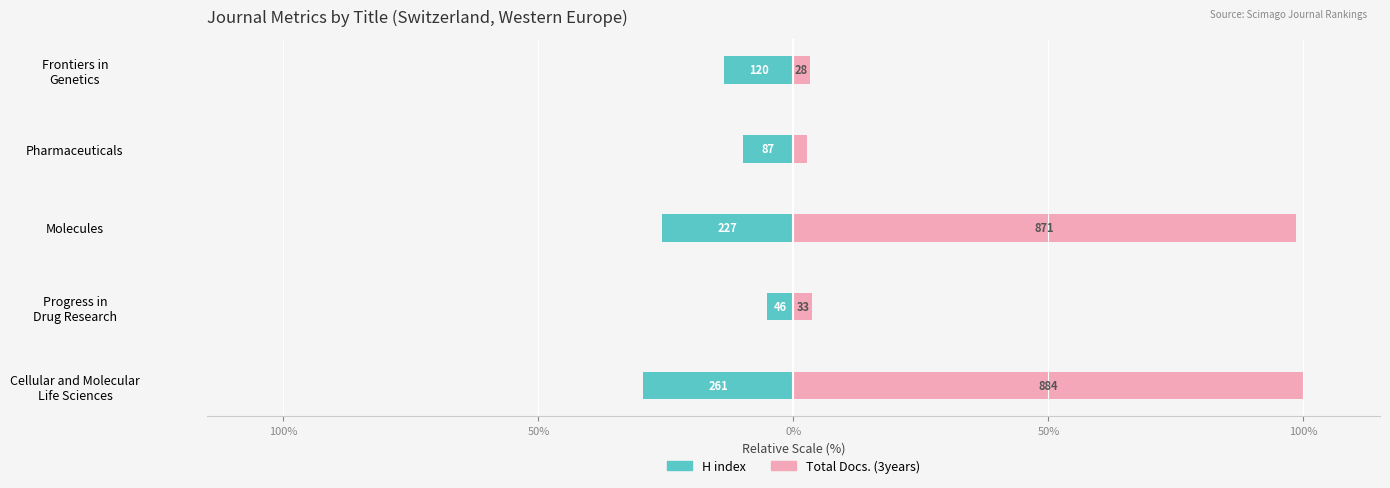

What are all the series names shown in the legend?

H index, Total Docs. (3years)